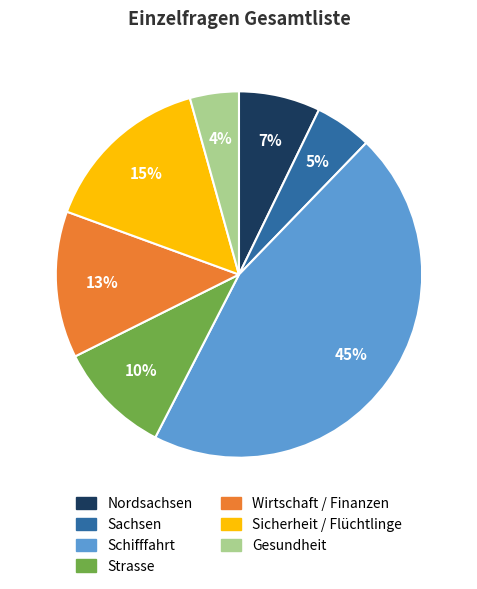

Rank the categories by value from lowest to highest.

Gesundheit, Sachsen, Nordsachsen, Strasse, Wirtschaft / Finanzen, Sicherheit / Flüchtlinge, Schifffahrt